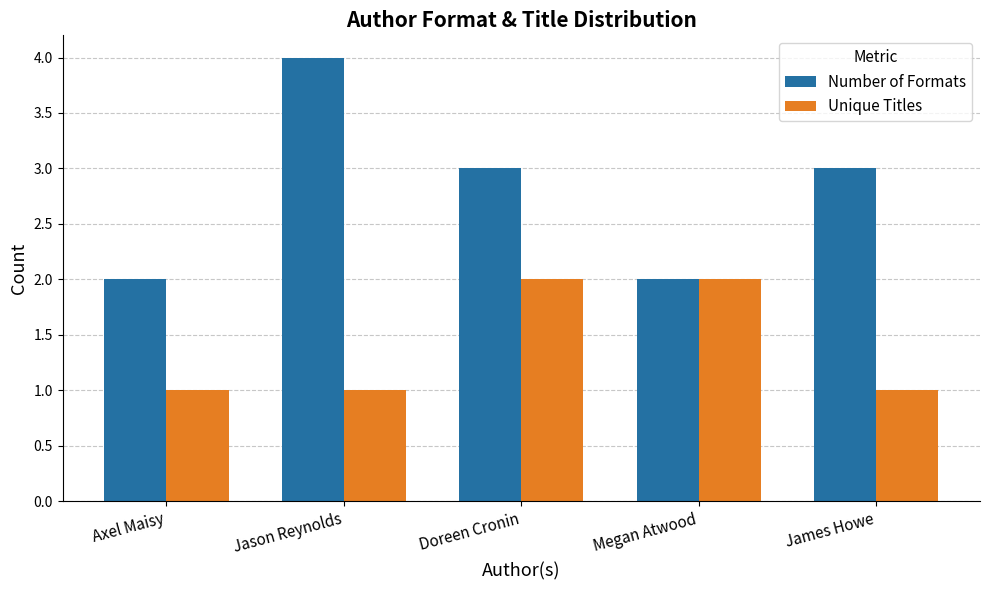

Between Doreen Cronin and Megan Atwood, which series saw the biggest shift?

Number of Formats